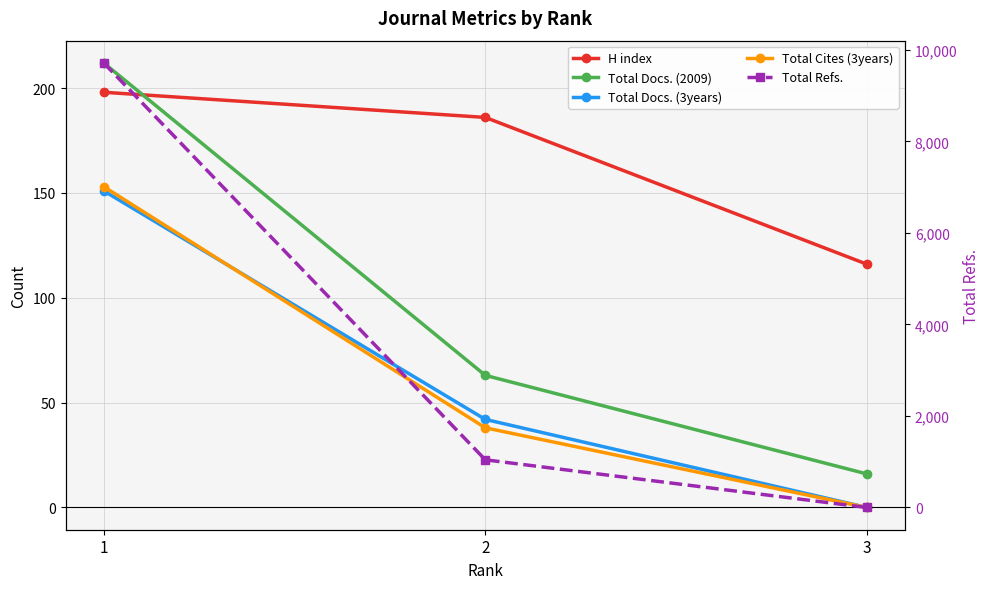

Which category has the highest value in the Total Cites (3years) series?

1